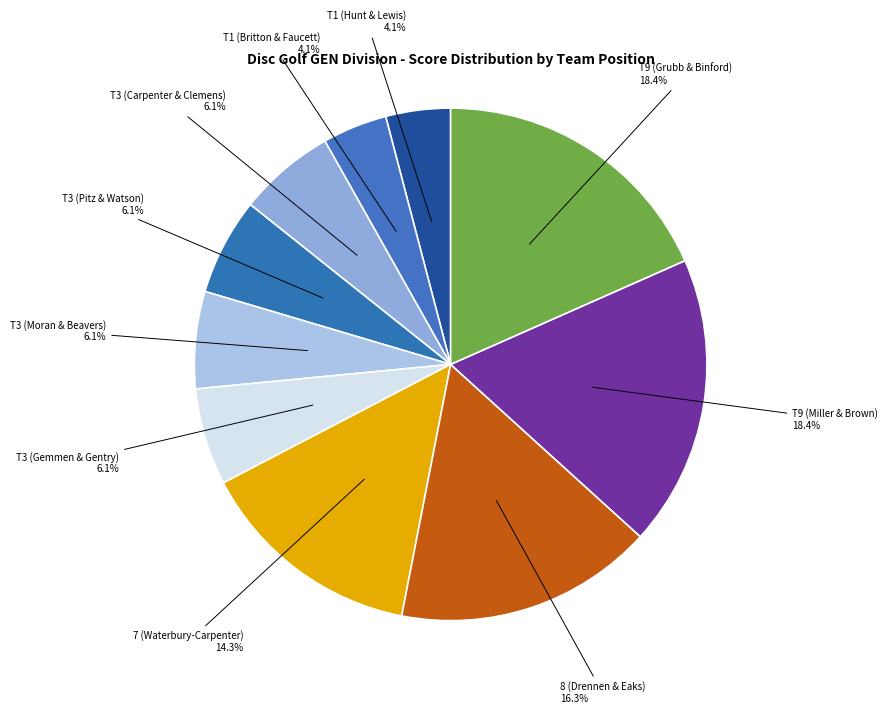

Which slice is the largest?

T9 - Drew Miller & Jason Brown